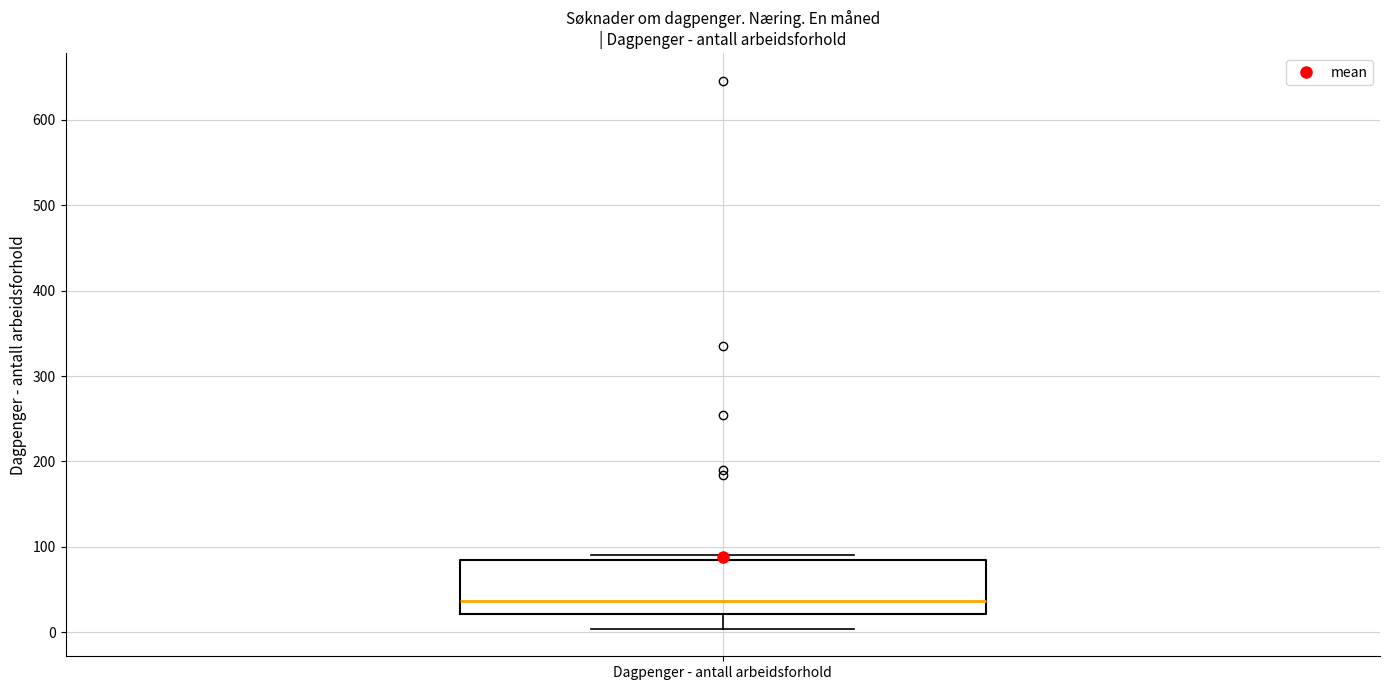

Transcribe this box plot: give where the median line is, the range the box spans, and where the two whiskers end, as read against the y-axis. The values are not printed on the chart, so give them approximately, as read against the axis.

median 40, box 20 to 90, whiskers 0 to 90 (just above the box's upper edge)